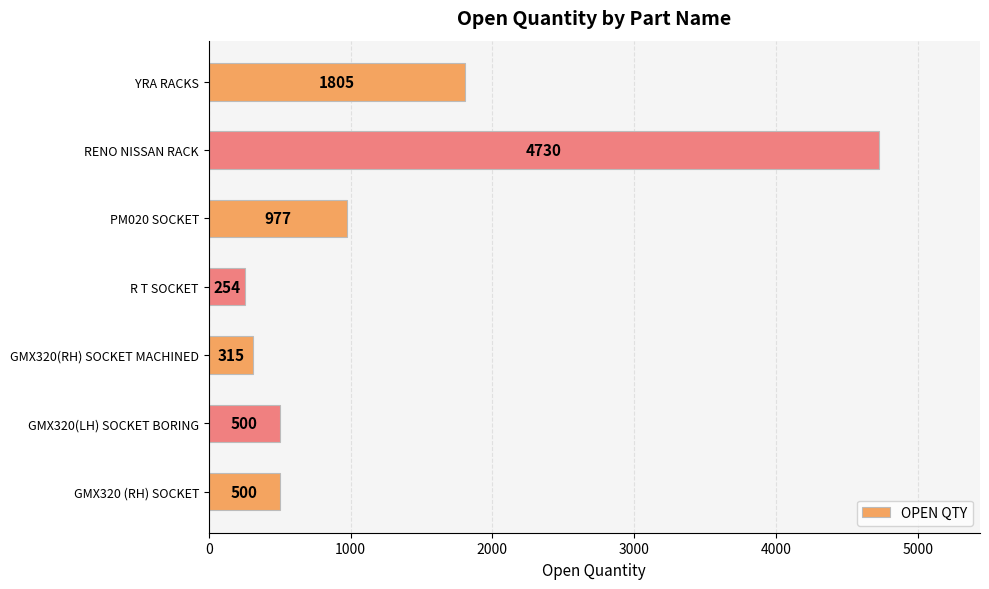

The value at GMX320(LH) SOCKET BORING is 815. True or false?

False